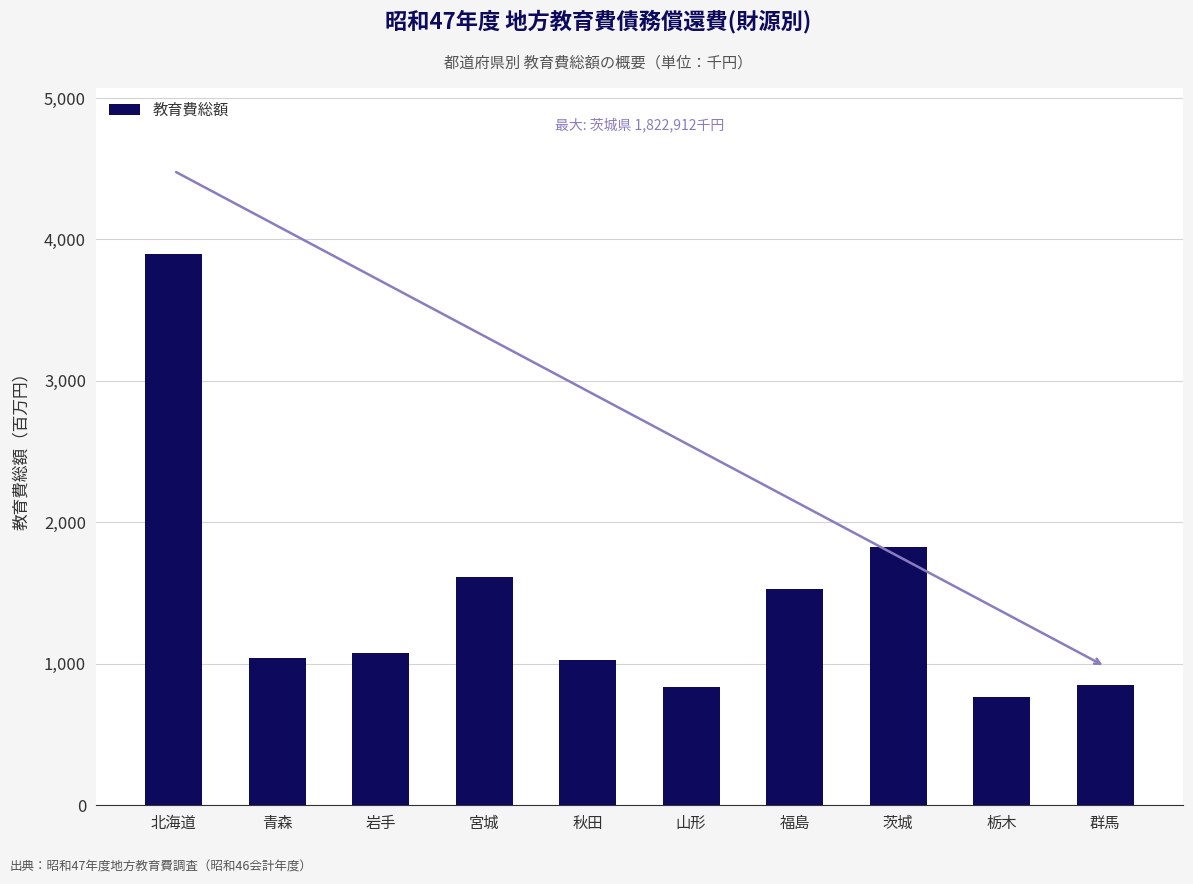

Approximately how many times larger is the value at 山形 compared to 北海道?

0.2